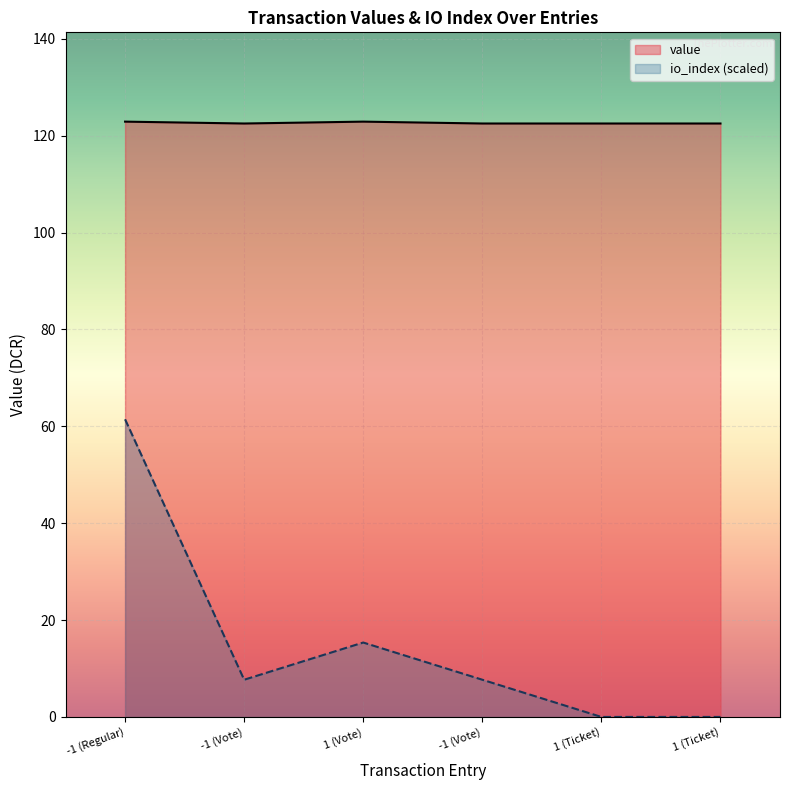

The value of value at -1 (Vote) is 40.8. True or false?

False